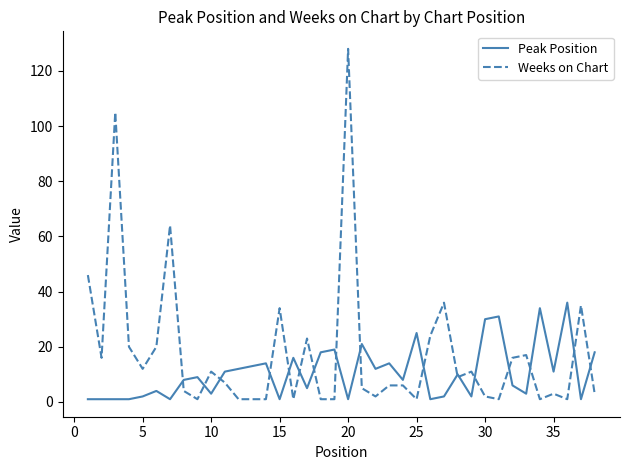

List the series in order of their overall mean, lowest first.

Peak Position, Weeks on Chart